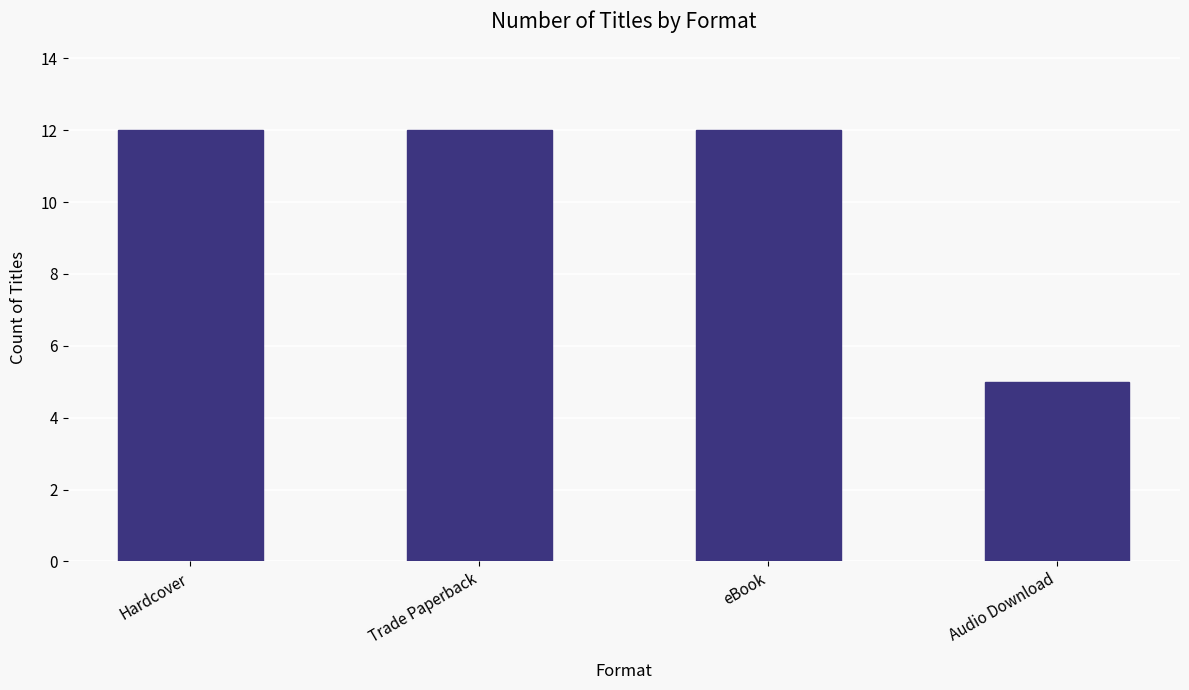

How many values are between 12 and 13?

3